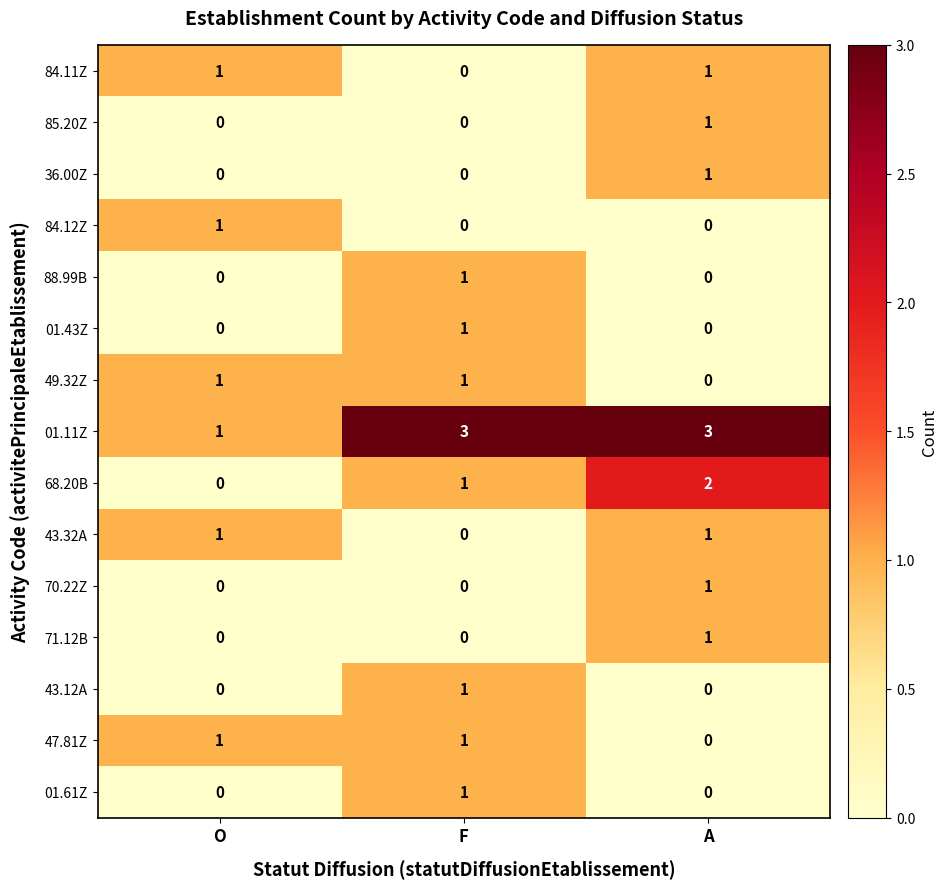

What is the spread (max minus min) of values at F?

3